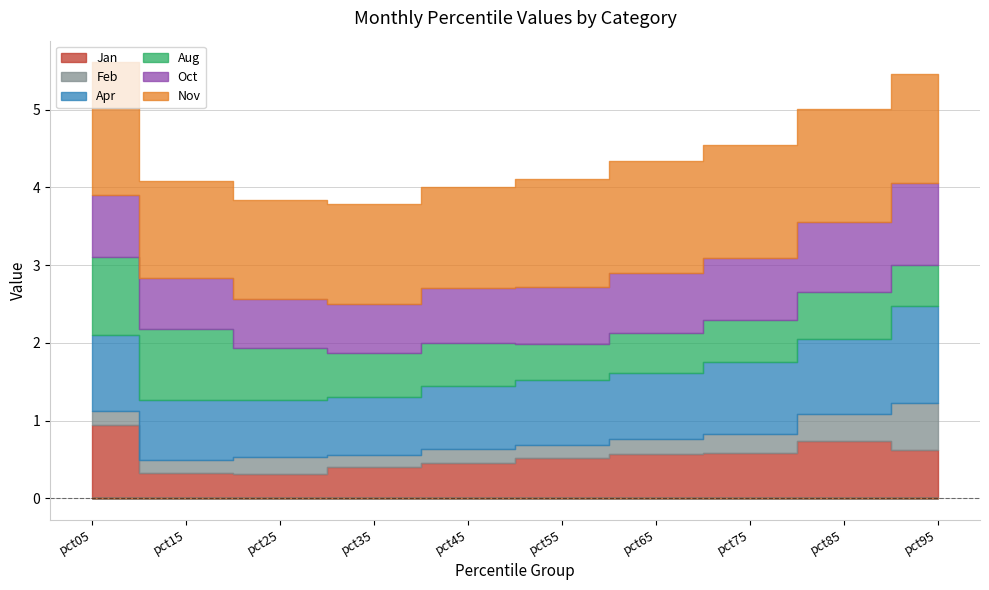

True or false: Apr has a value of 0.7 at pct25.

True